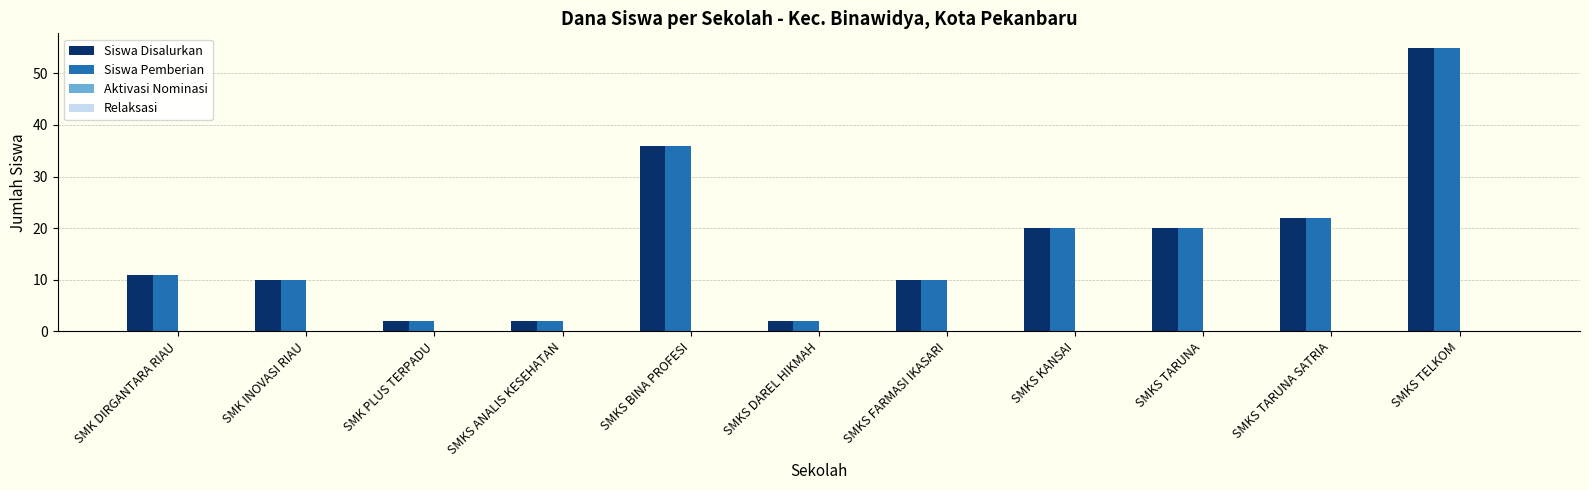

What is the average value of the Siswa Disalurkan series?

17